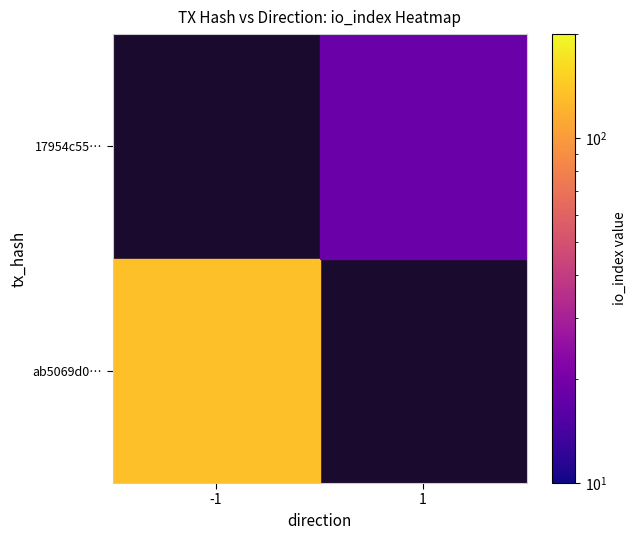

Rank the categories by 17954c55… value from highest to lowest.

-1, 1